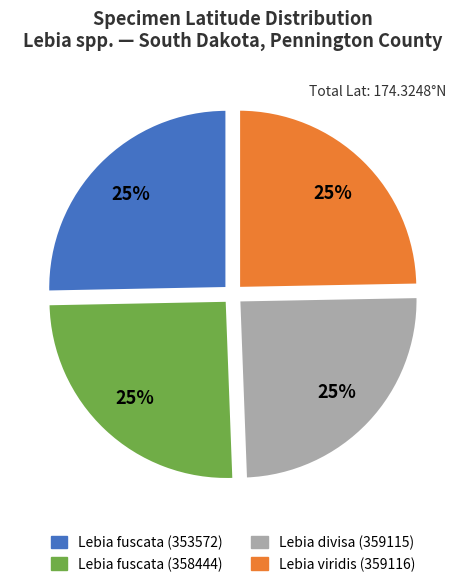

Does any single category account for the majority?

No